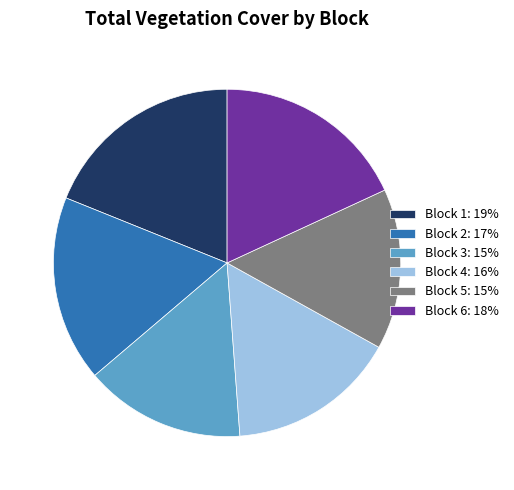

The Block 5: 15% slice represents 15% of the pie. True or false?

True